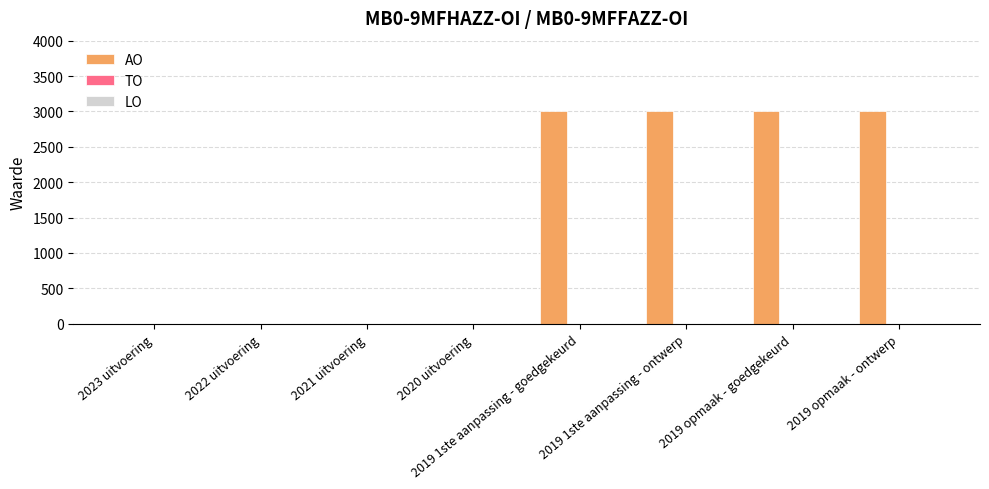

The value at 2019 opmaak - ontwerp is 3000. True or false?

True